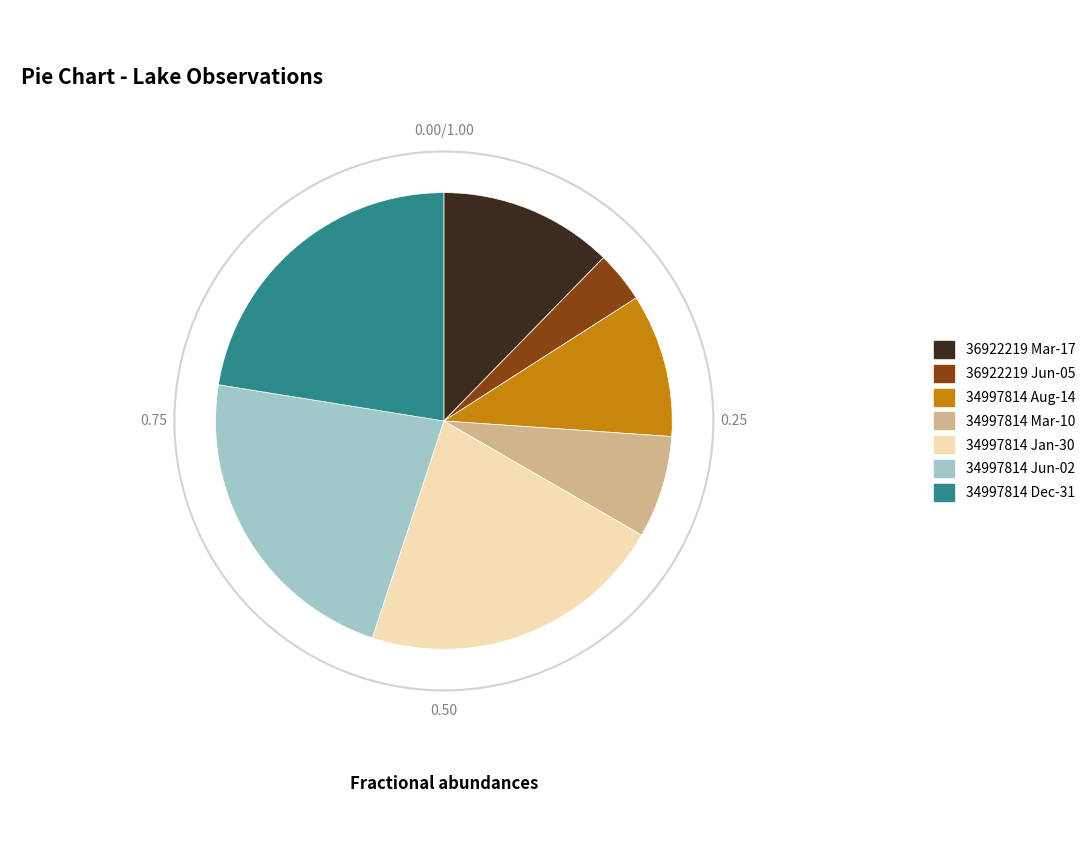

Is there a majority slice in this chart?

No